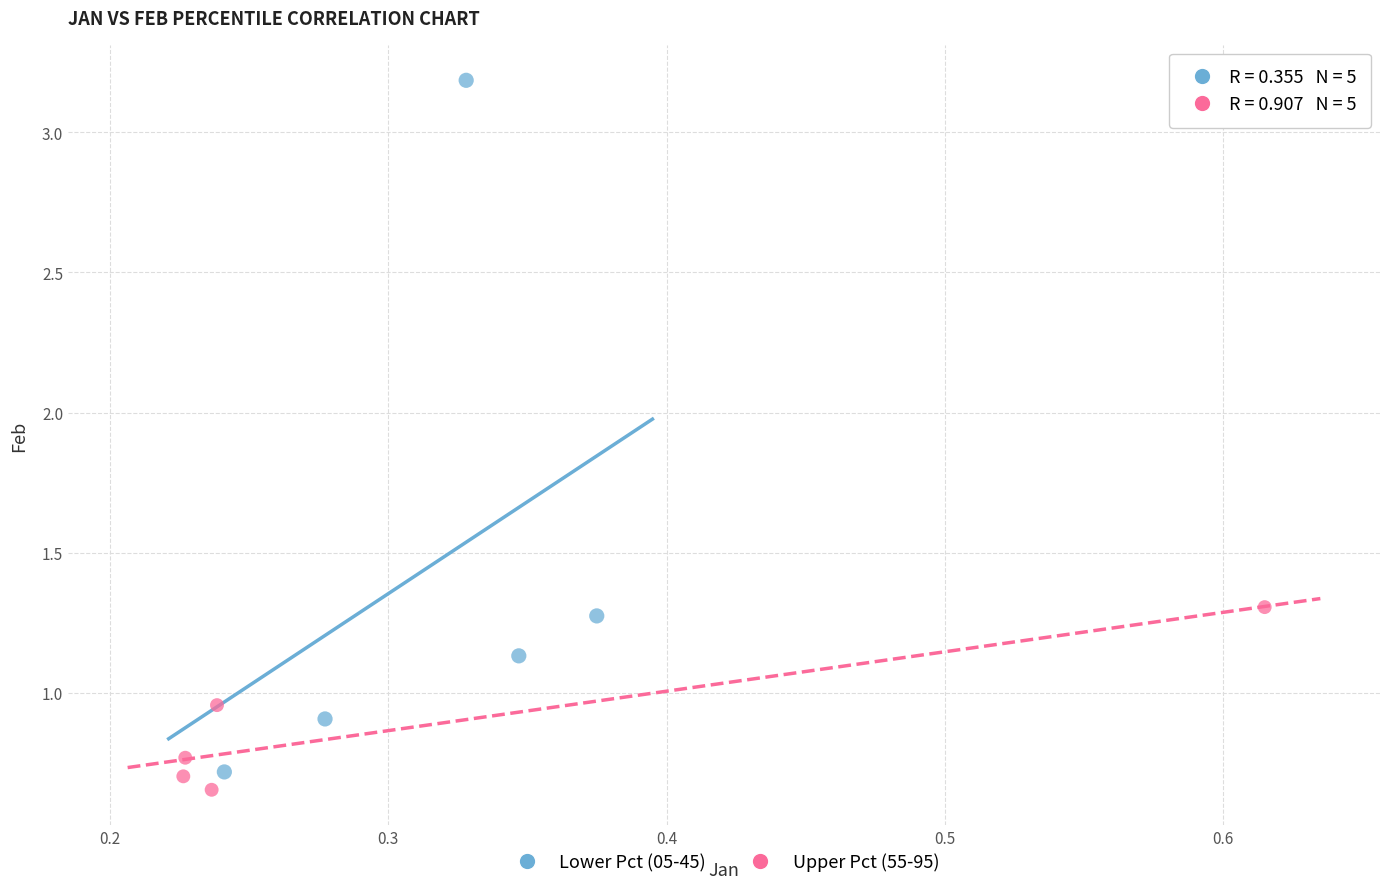

Which series contains the highest Y value?

Lower Pct (05-45)